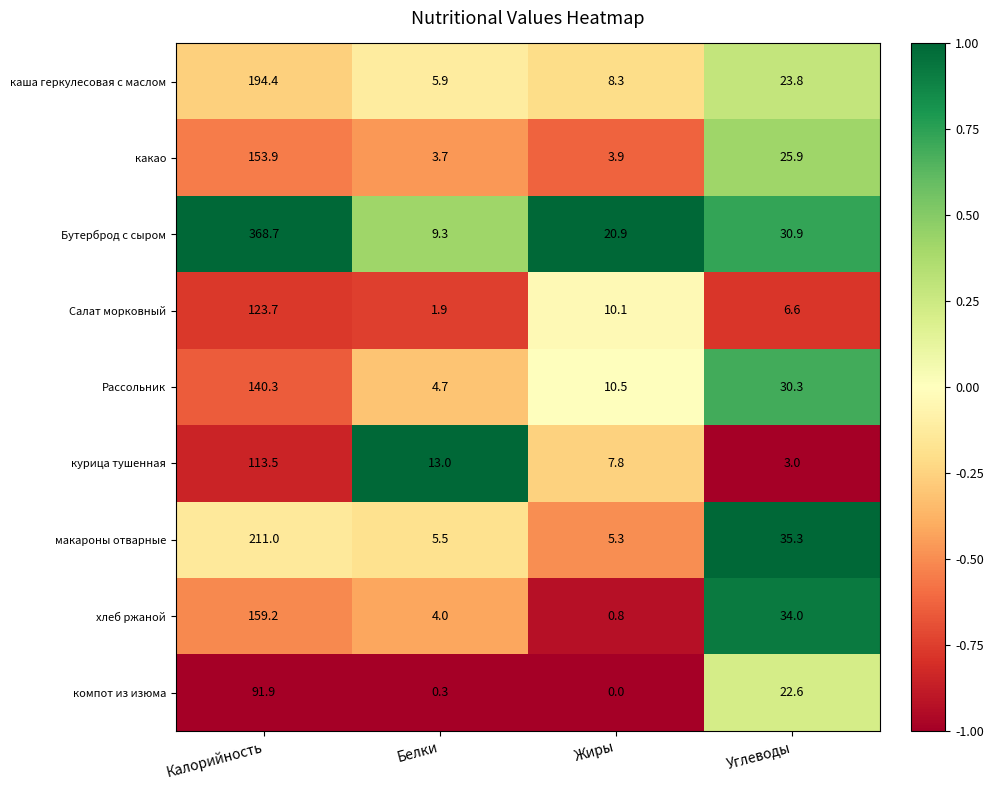

Which series has the largest range (max minus min)?

Бутерброд с сыром